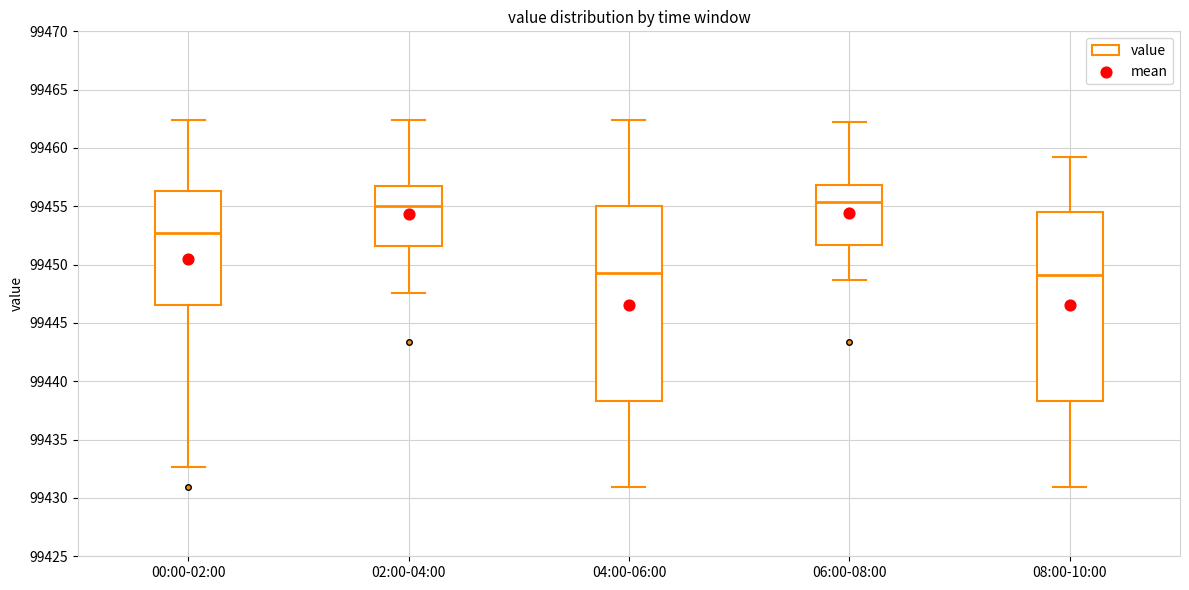

Reading left to right, transcribe this box plot: for each box, give where its median line is, the range the box spans, and where its two whiskers end, as read against the y-axis. The values are not printed on the chart, so give them approximately, as read against the axis.

00:00-02:00: median 99452.5, box 99446.5 to 99456.5, whiskers 99432.5 to 99462.5
02:00-04:00: median 99455.0, box 99451.5 to 99456.5, whiskers 99447.5 to 99462.5
04:00-06:00: median 99449.5, box 99438.5 to 99455.0, whiskers 99431.0 to 99462.5
06:00-08:00: median 99455.5, box 99451.5 to 99457.0, whiskers 99448.5 to 99462.0
08:00-10:00: median 99449.0, box 99438.5 to 99454.5, whiskers 99431.0 to 99459.0